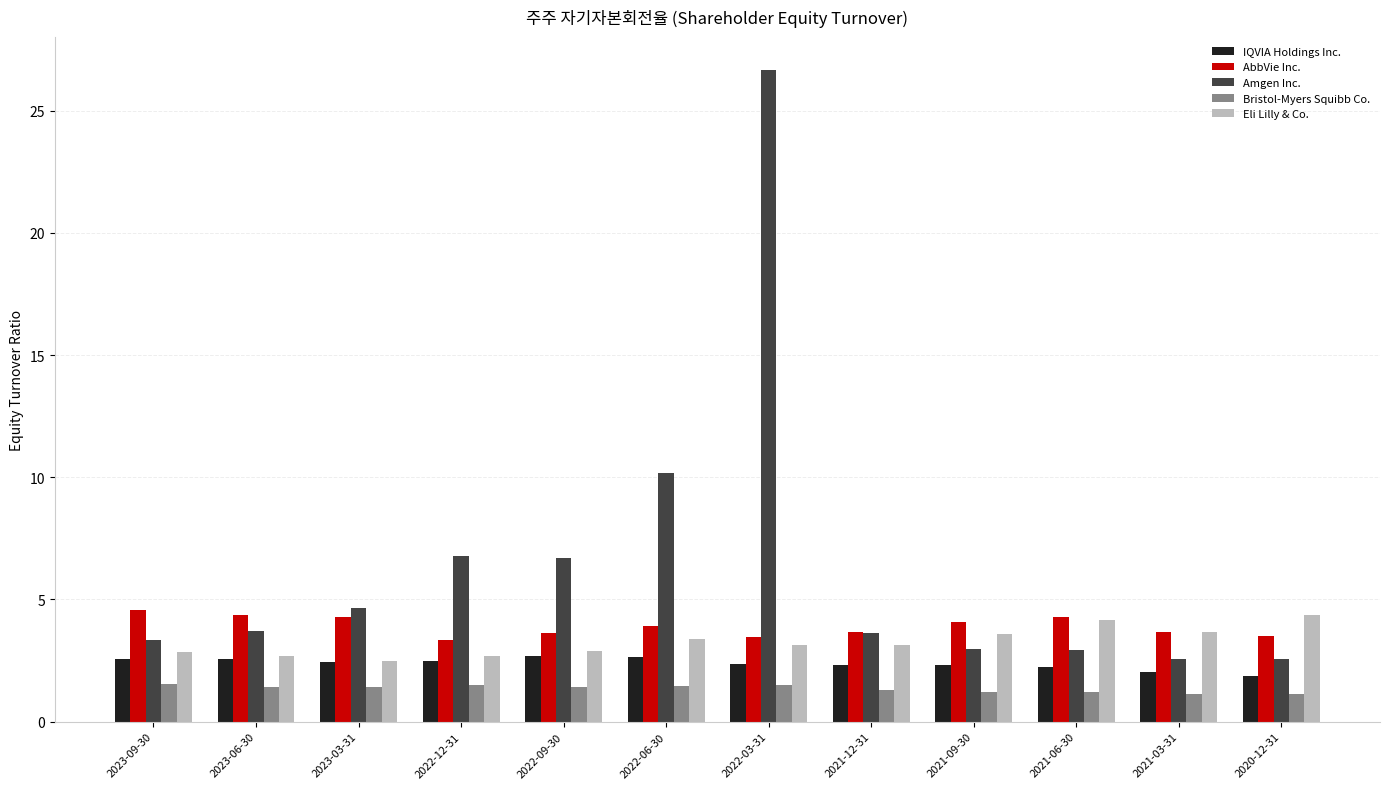

What is the label of the 7th bar from the left?

2022-03-31